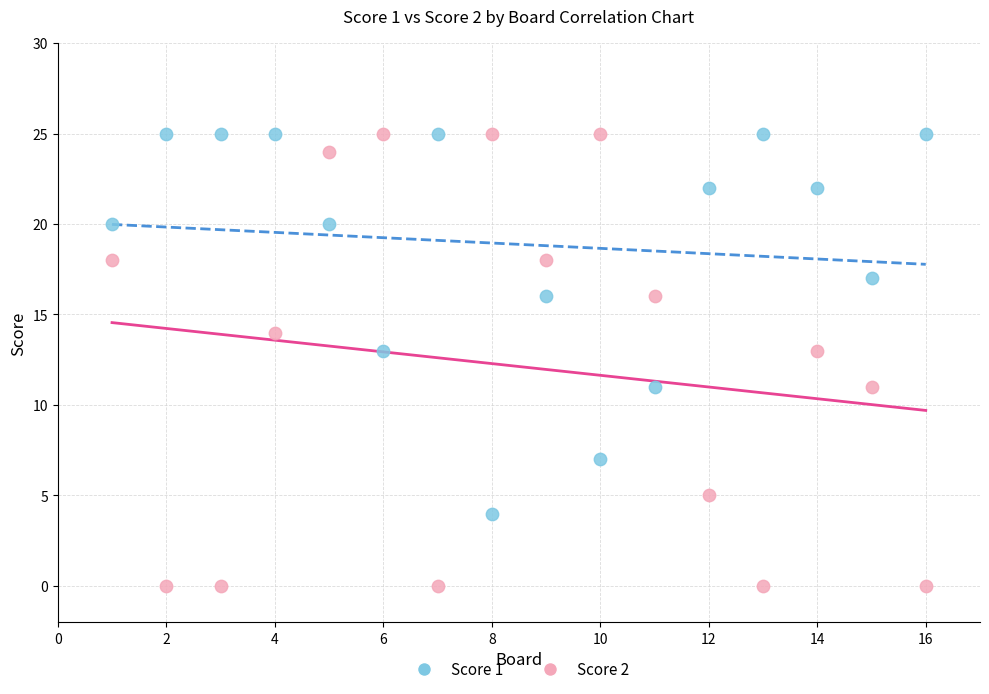

Which series has the largest Y range (max minus min)?

Score 2